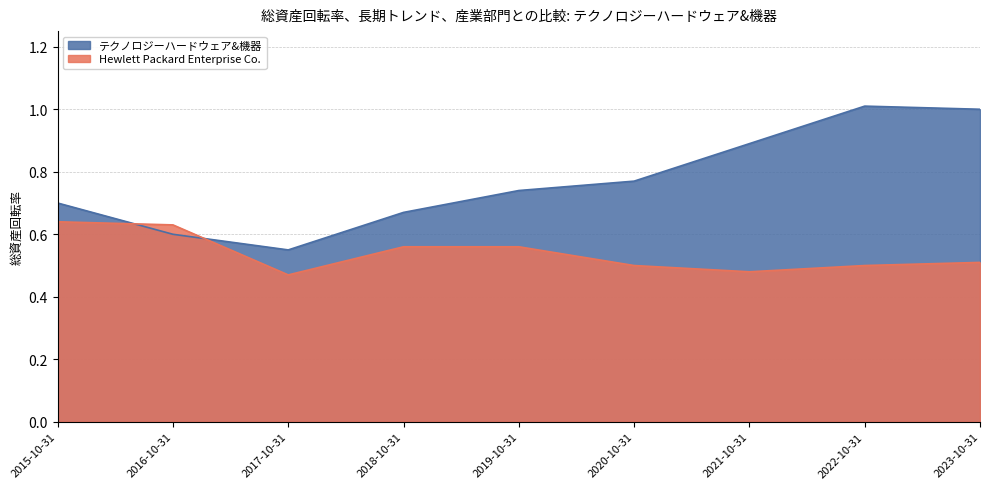

Where is the first local minimum for Hewlett Packard Enterprise Co.?

2017-10-31